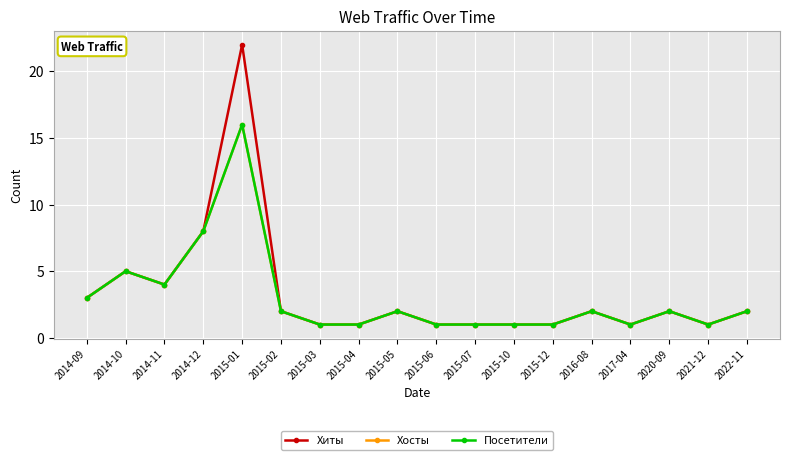

Does the chart have visible grid lines?

Yes